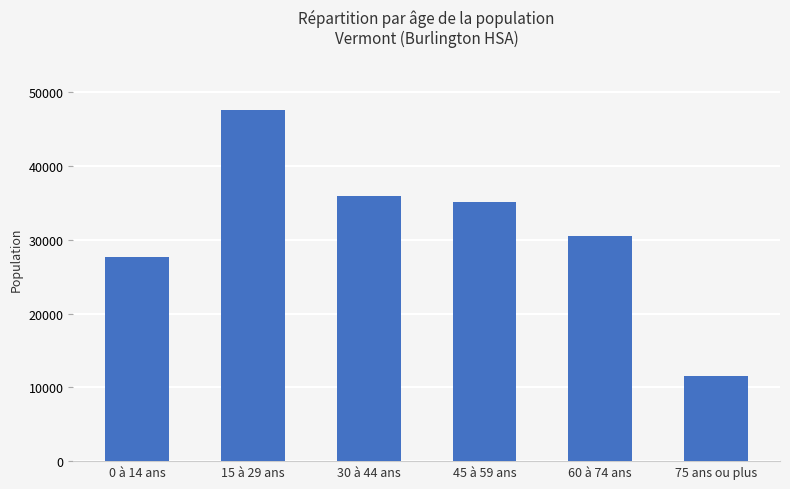

Which has a higher value, 60 à 74 ans or 75 ans ou plus?

60 à 74 ans